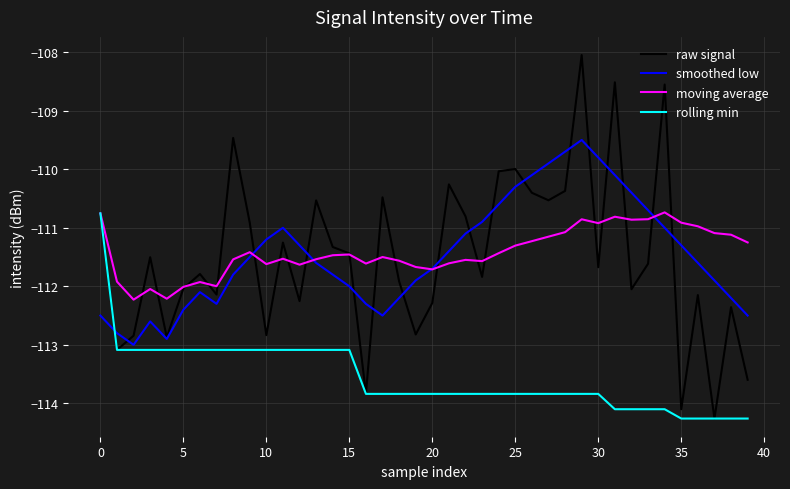

True or false: raw signal and moving average cross at least once.

True